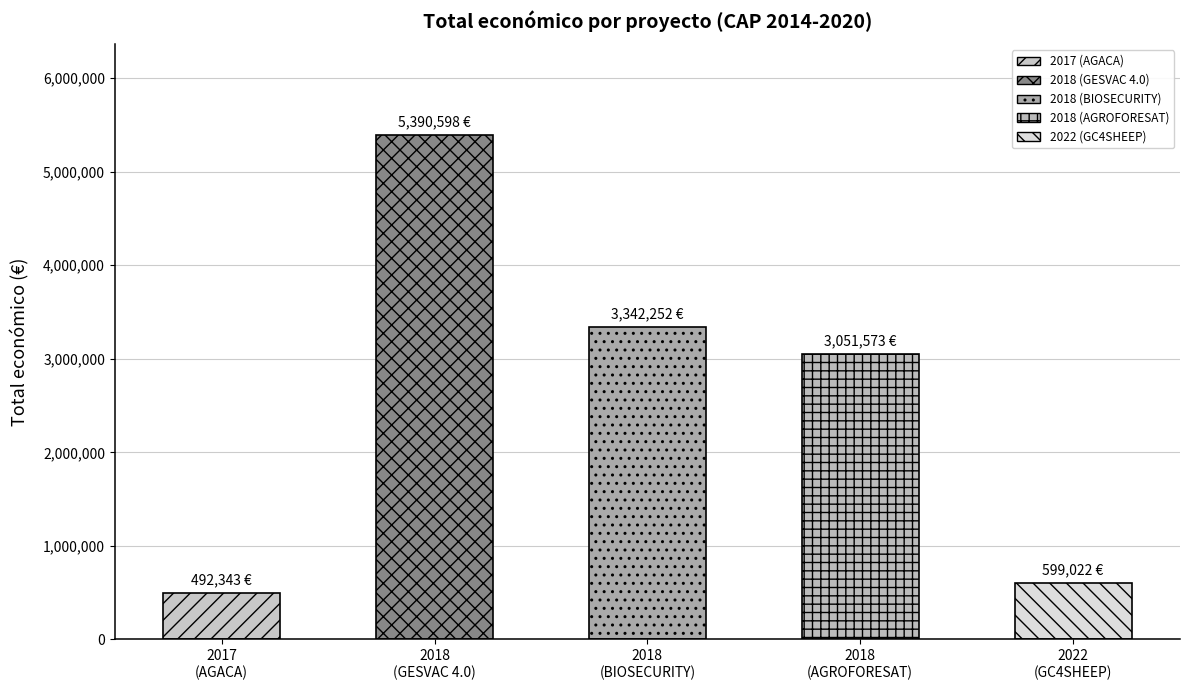

Approximately how many times larger is the value at 2018 (AGROFORESAT) compared to 2018 (GESVAC)?

0.6